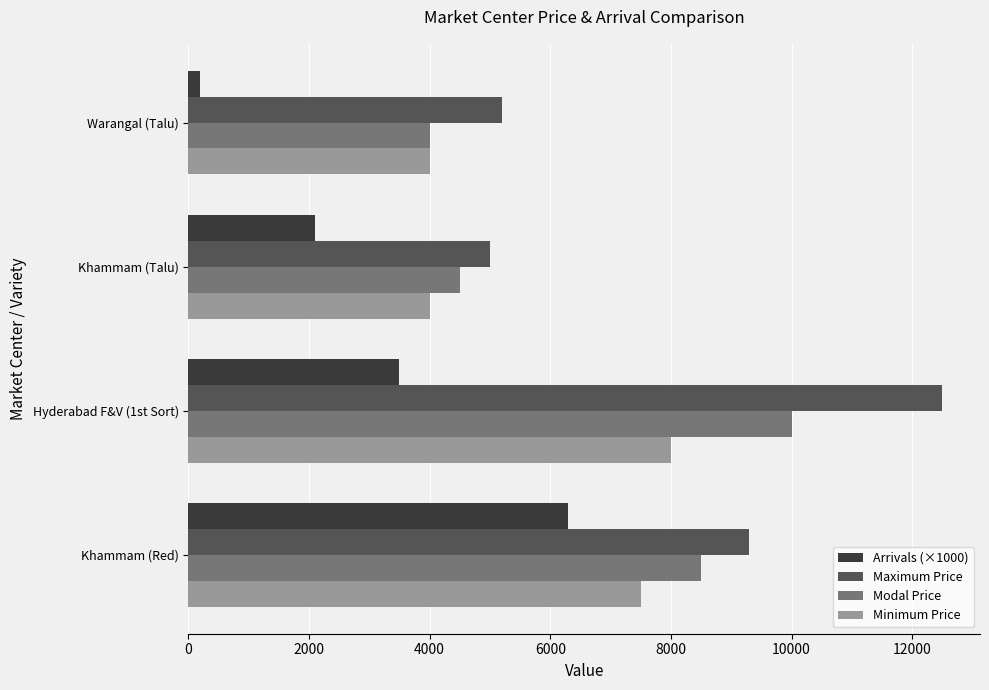

Is it true that Minimum Price equals 1376 at Khammam (Talu)?

False